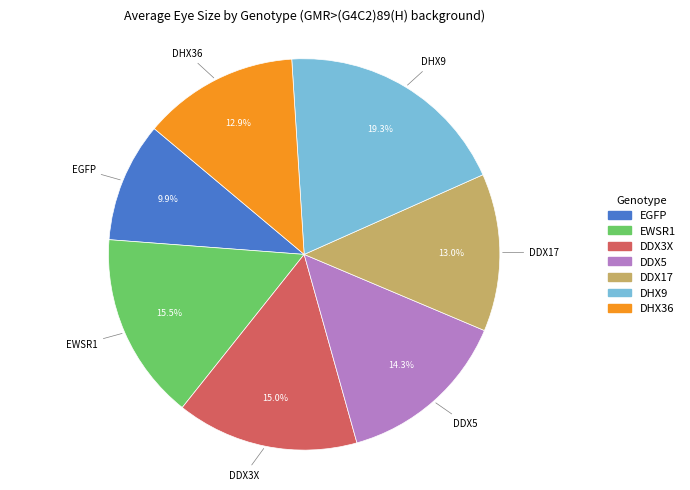

How many slices are in this pie chart?

7